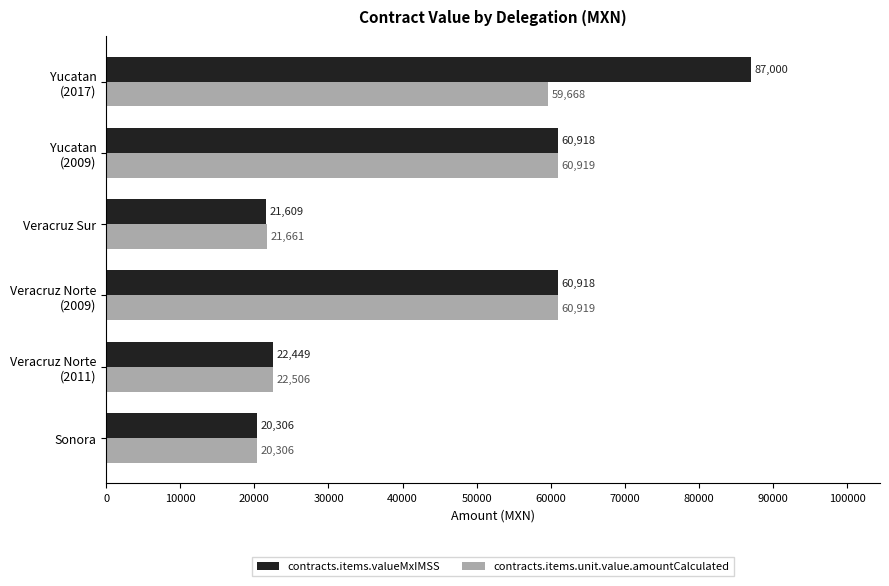

What is the lowest value of the contracts.items.unit.value.amountCalculated series?

20306.5